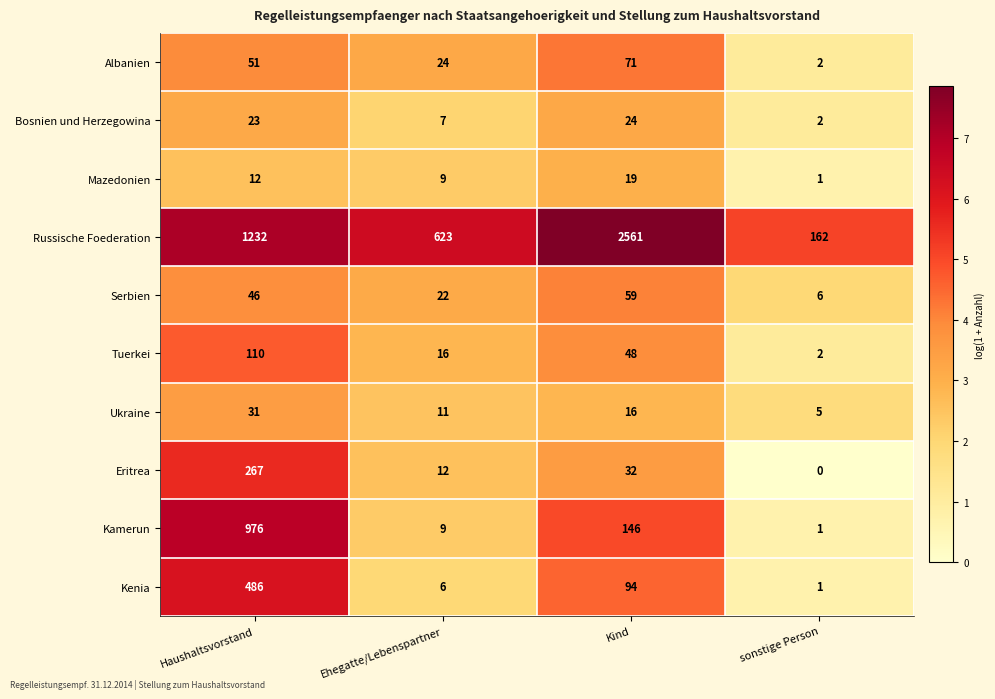

Where does the Eritrea series first go above 32?

Haushaltsvorstand